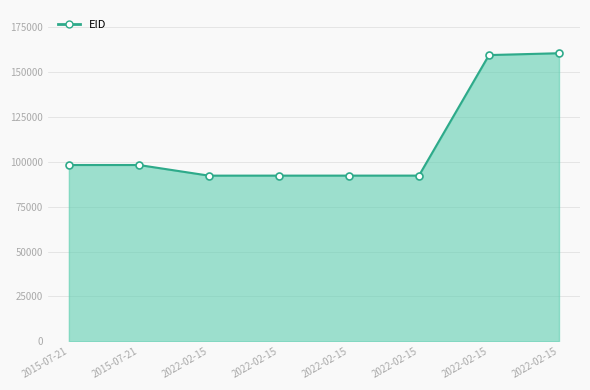

Does the chart have visible grid lines?

Yes